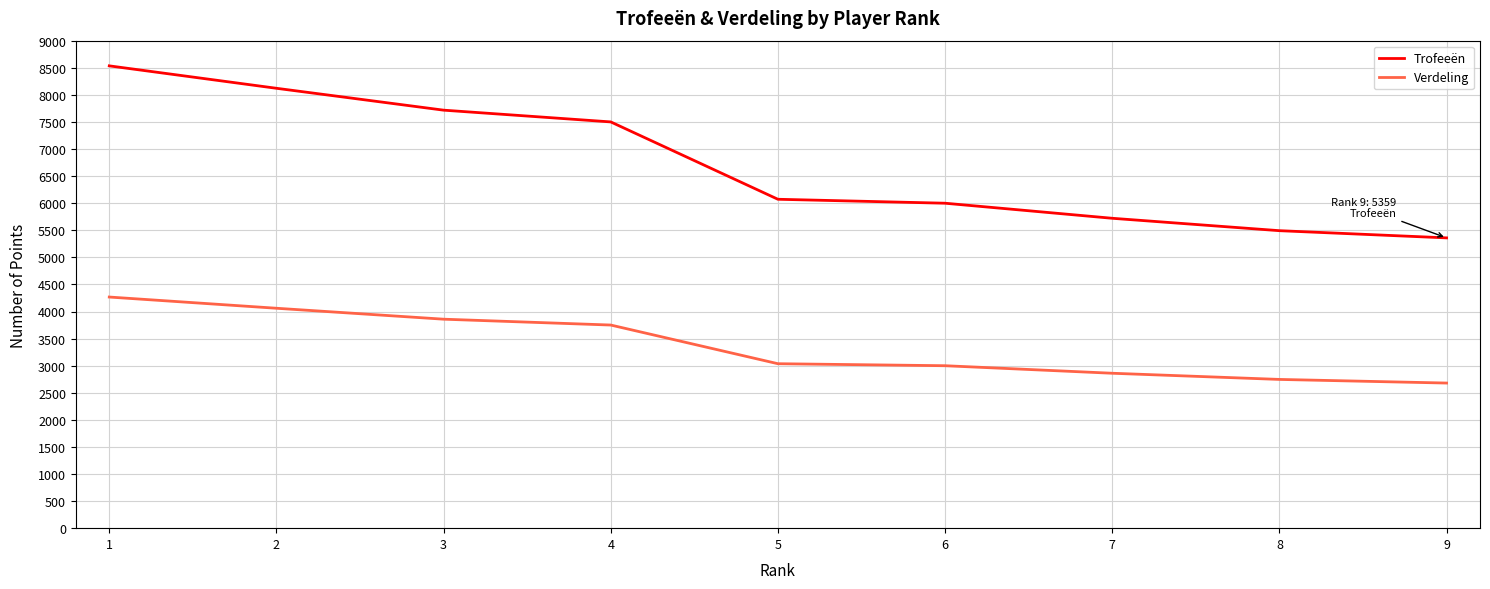

Is this an area chart (filled region under the line)?

No